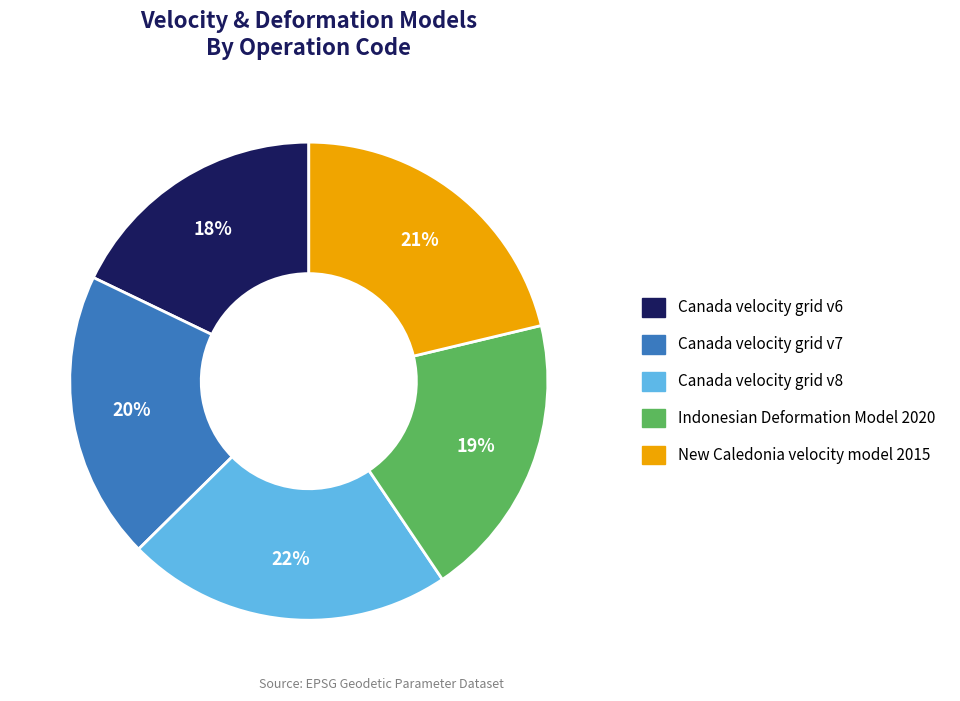

Is it true that Canada velocity grid v6 is 18% of the pie?

True